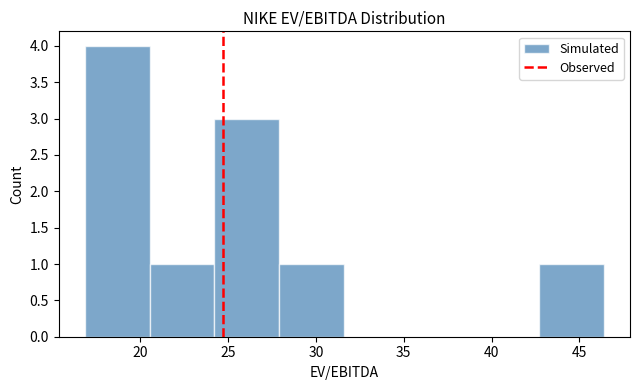

Reading left to right, list every bar in this chart as the range it spans on the x-axis followed by its height. Neither the bar edges nor the heights are printed on the chart, so give them approximately, as read against the axes.

17.0 to 20.5: 4
20.5 to 24.0: 1
24.0 to 28.0: 3
28.0 to 31.5: 1
31.5 to 35.5: 0
35.5 to 39.0: 0
39.0 to 42.5: 0
42.5 to 46.5: 1